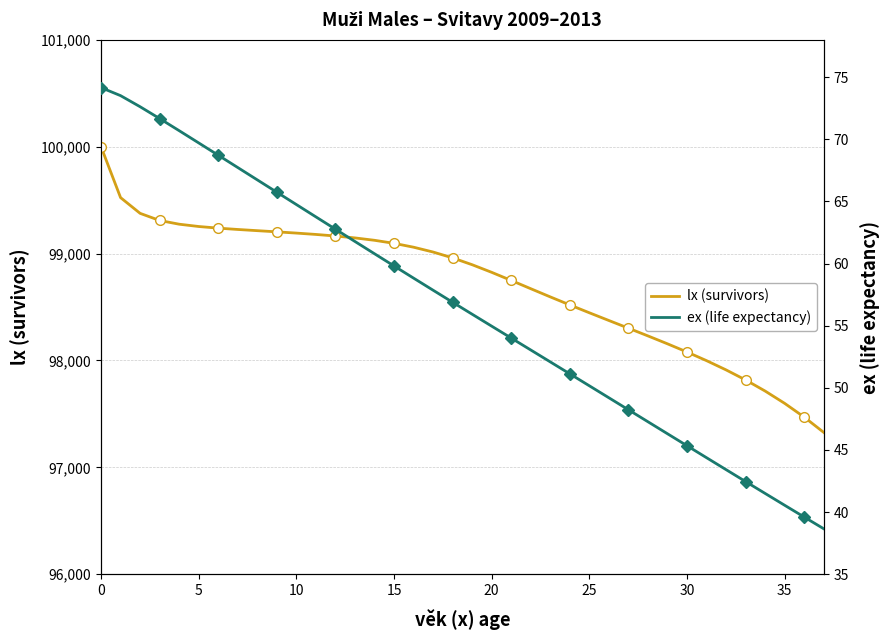

Reading left to right, what are all the values shown in this chart?

lx (survivors): 100000.0	99523.6	99376.4	99309.8	99274.9	99253.3	99238.0	99225.6	99214.4	99203.3	99191.8	99179.1	99164.4	99146.6	99124.3	99095.9	99059.7	99014.5	98959.7	98895.8	98824.6	98748.8	98671.5	98594.8	98519.8	98446.3	98374.0	98302.2	98229.8	98155.9	98079.2	97998.4	97911.9	97817.7	97714.0	97598.8	97470.3	97327.1
ex (life expectancy): 74.2	73.5	72.6	71.7	70.7	69.7	68.7	67.7	66.7	65.7	64.7	63.8	62.8	61.8	60.8	59.8	58.8	57.9	56.9	55.9	55.0	54.0	53.0	52.1	51.1	50.2	49.2	48.2	47.3	46.3	45.3	44.4	43.4	42.5	41.5	40.6	39.6	38.7